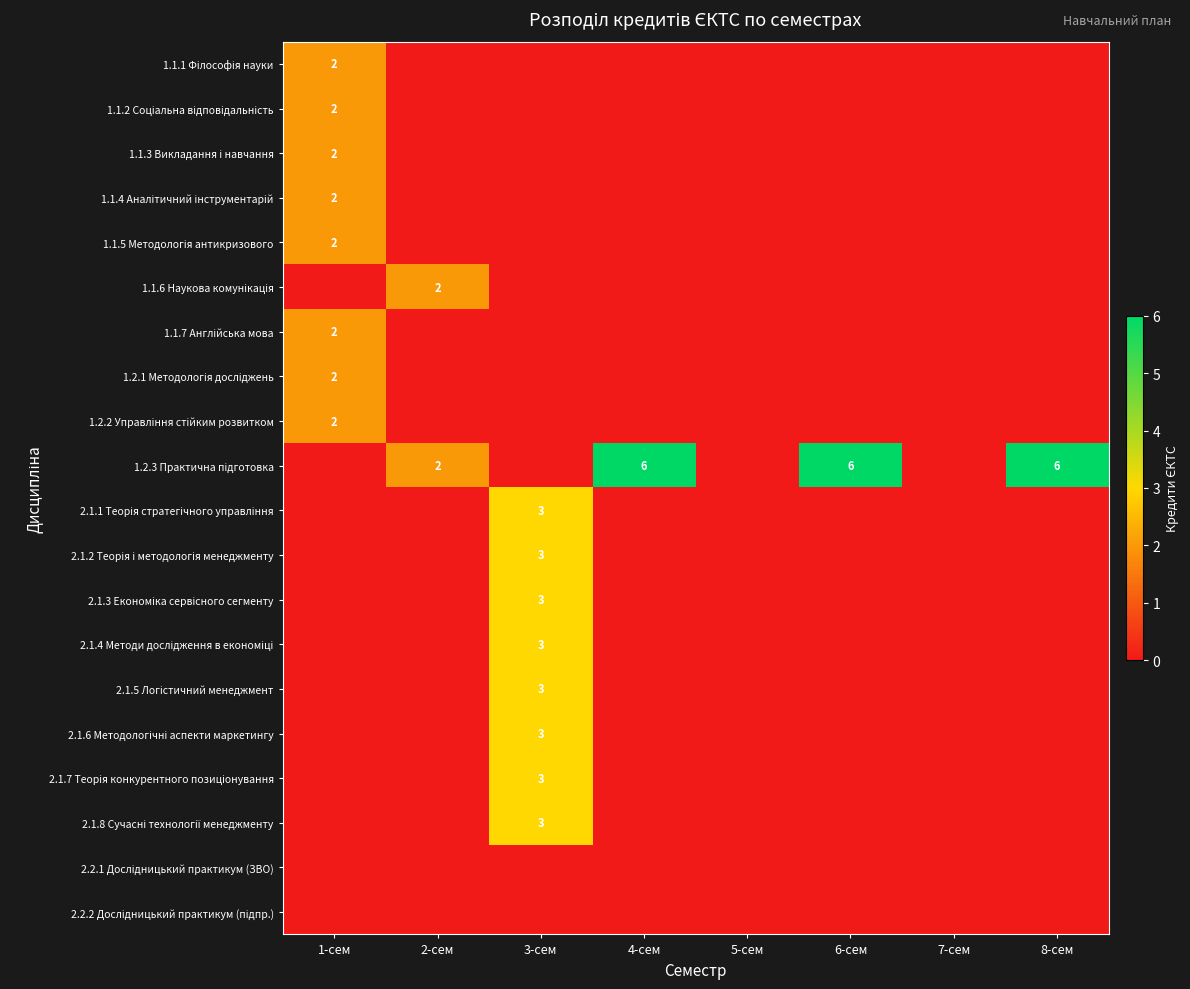

What is the total value across all series at 2-сем?

4